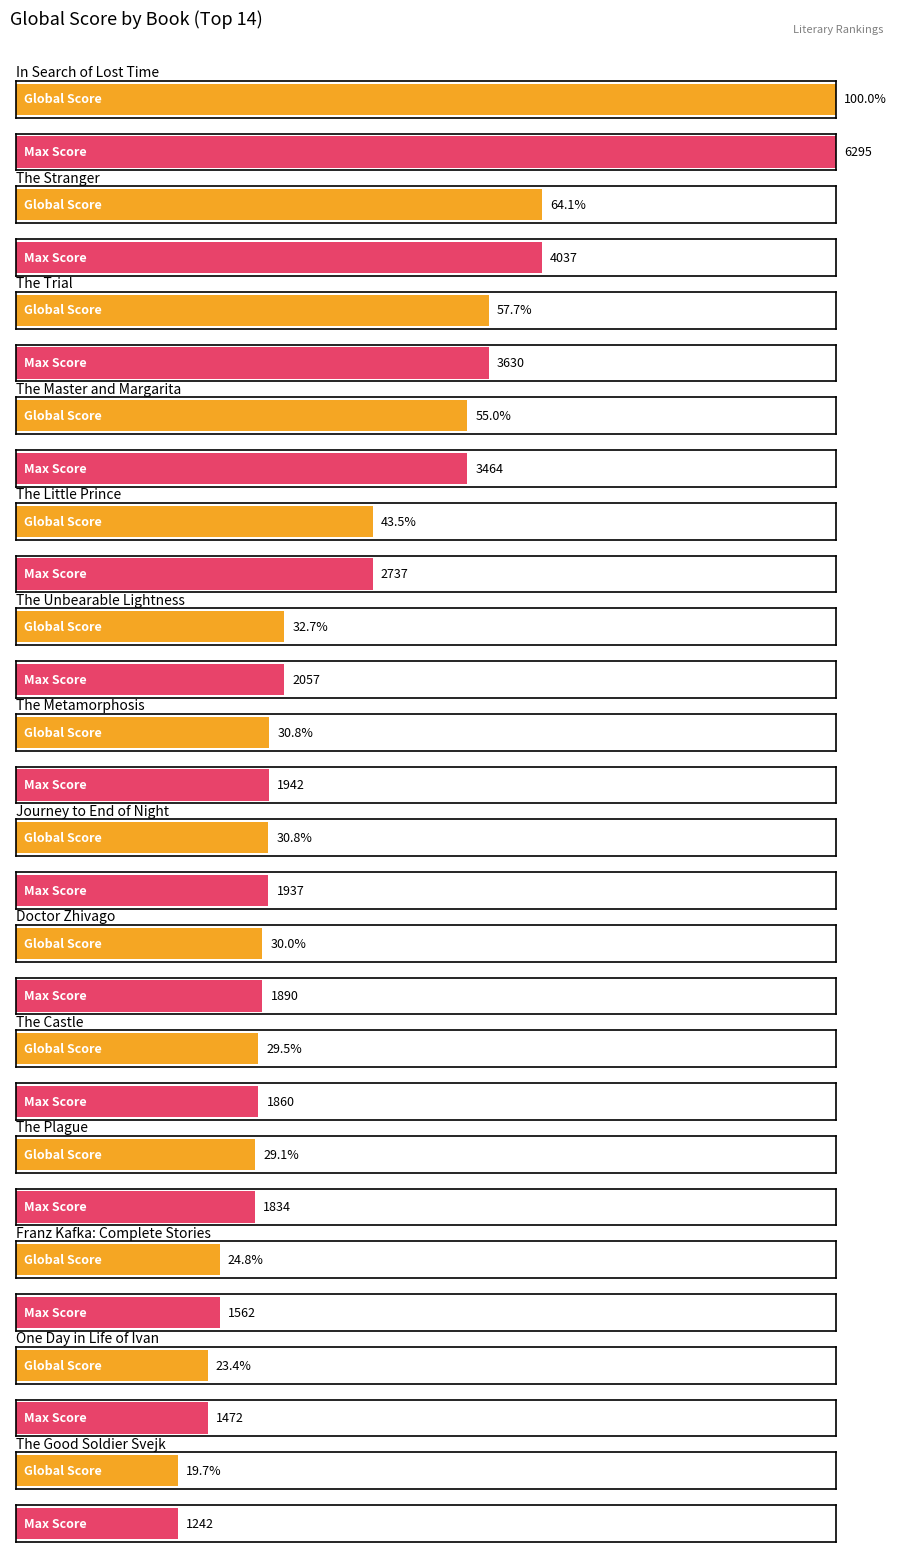

What is the label of the 3rd bar from the left?

The Trial